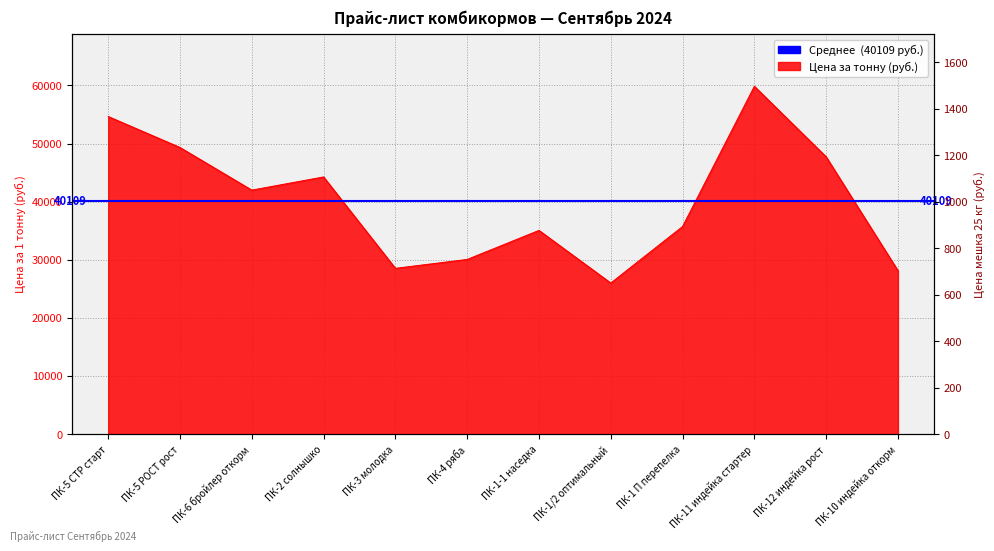

At which category is the sum across all series the highest?

ПК-11 индейка стартер